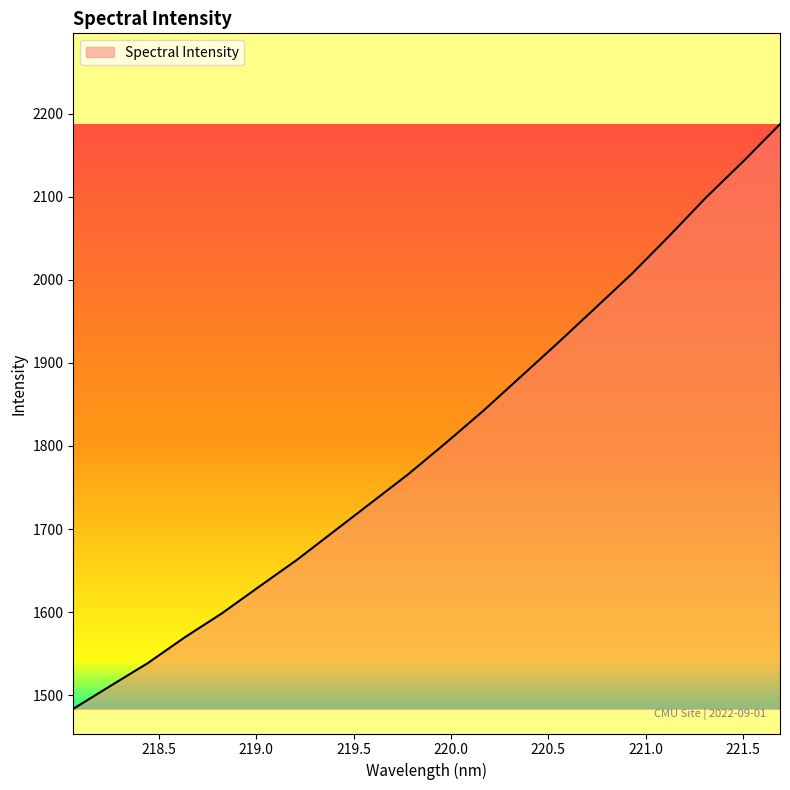

How many lines are shown in the chart?

1